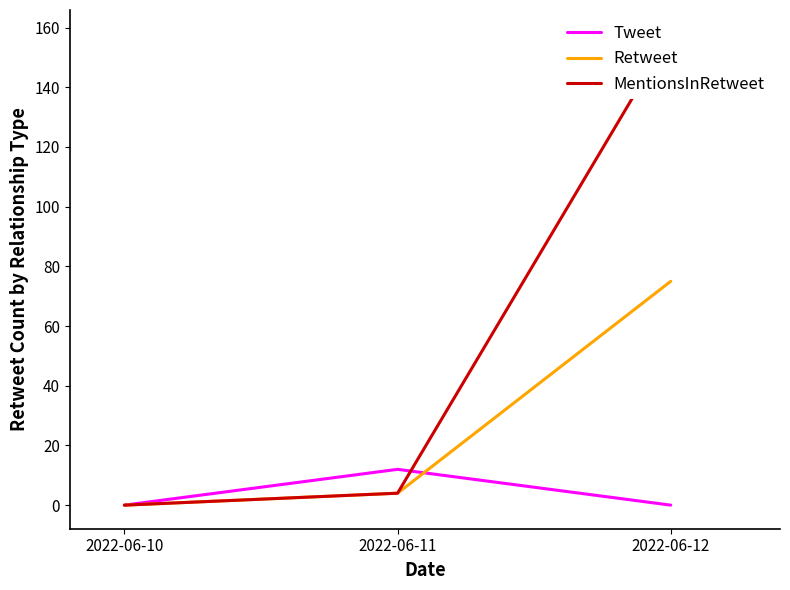

At which category is the sum across all series the highest?

2022-06-12